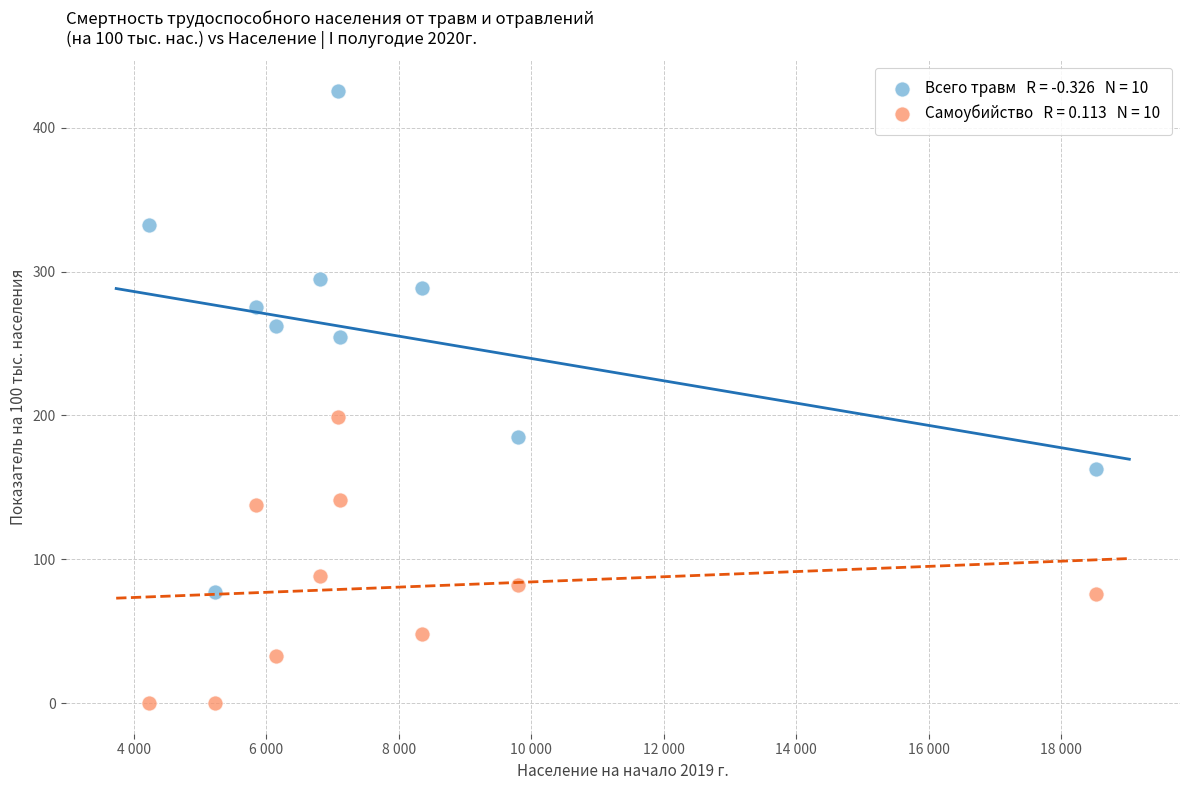

Across all series, what Y value is closest to 212?

198.7